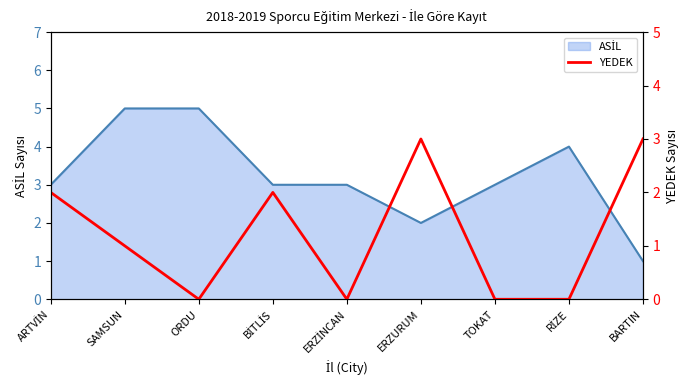

Between ARTVİN and ERZİNCAN, which is larger?

ARTVİN